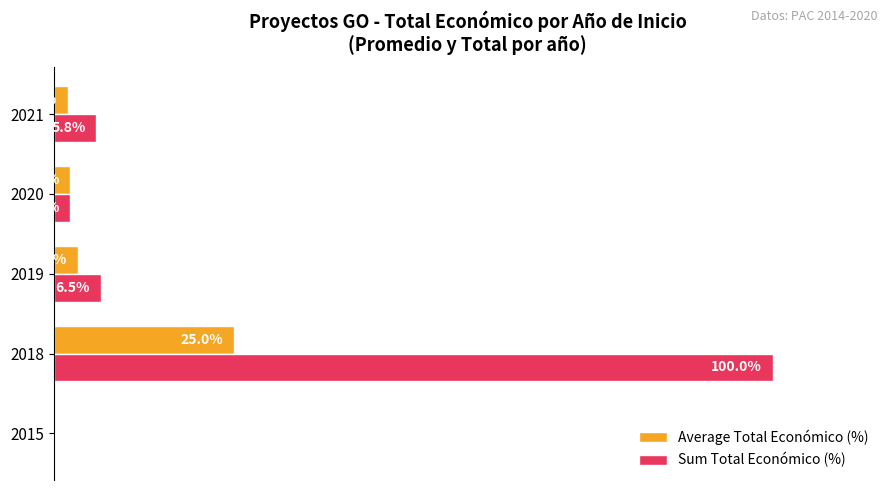

Which series changed the most between 2018 and 2019?

Sum Total Económico (%)